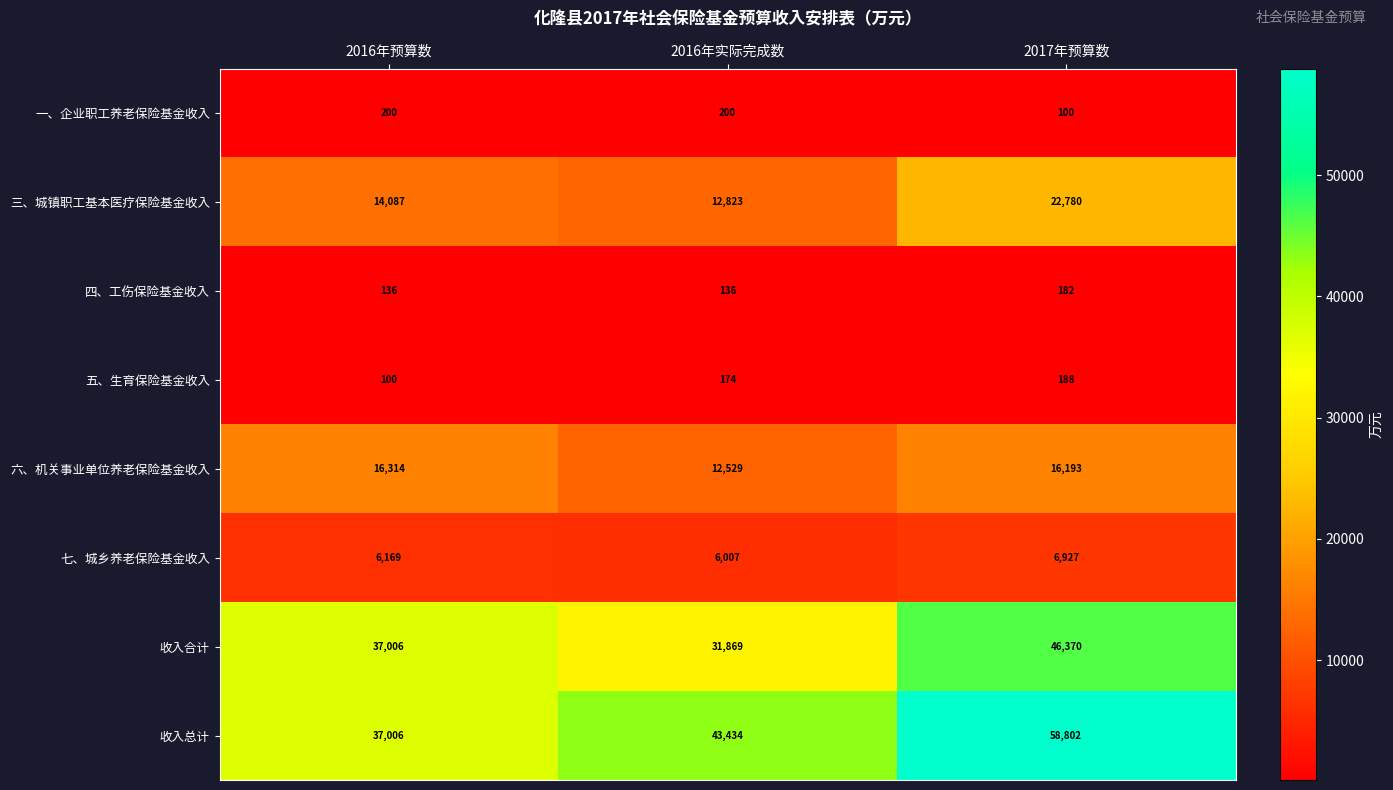

Which series changed the most between 2016年预算数 and 2017年预算数?

收入总计